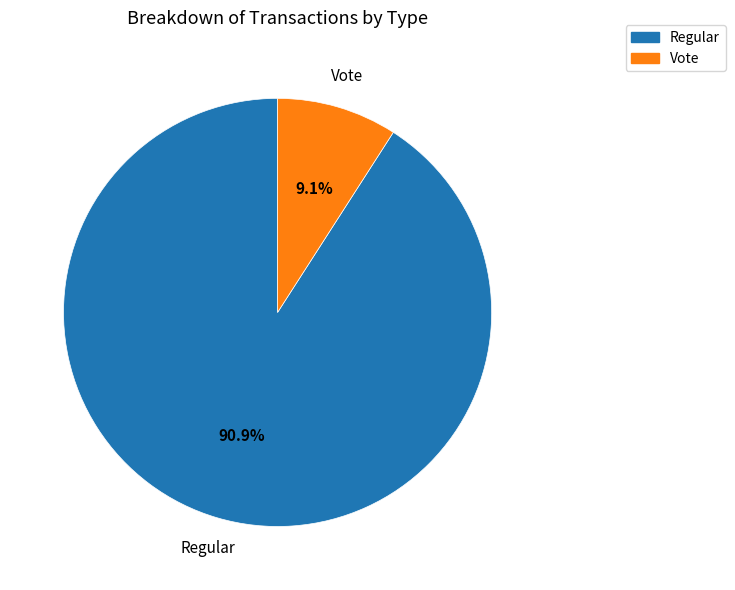

Does any single category account for the majority?

Yes